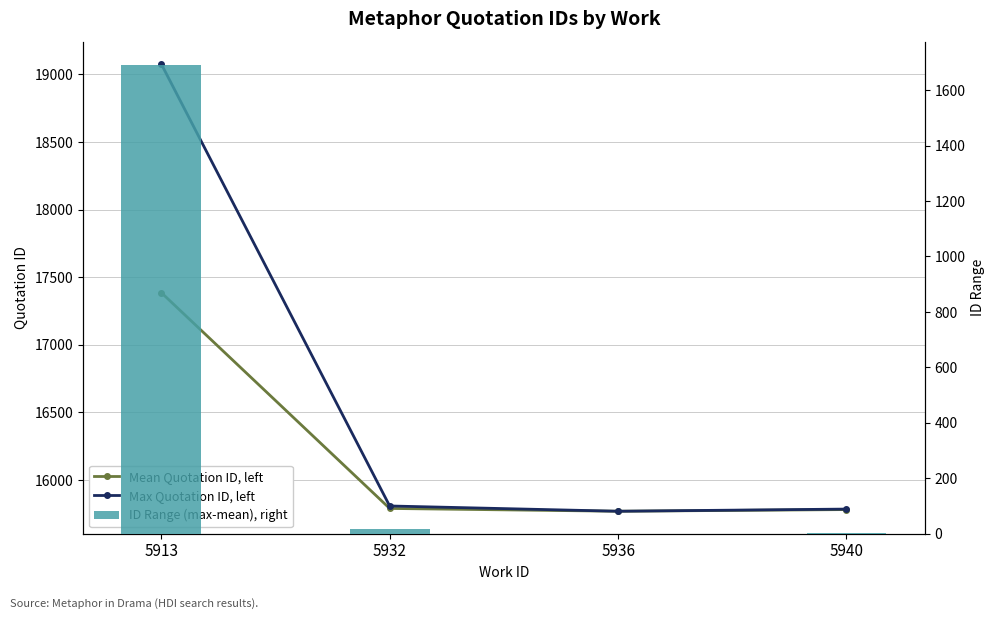

What is the sum of all ID Range (max-mean), right values?

1712.9